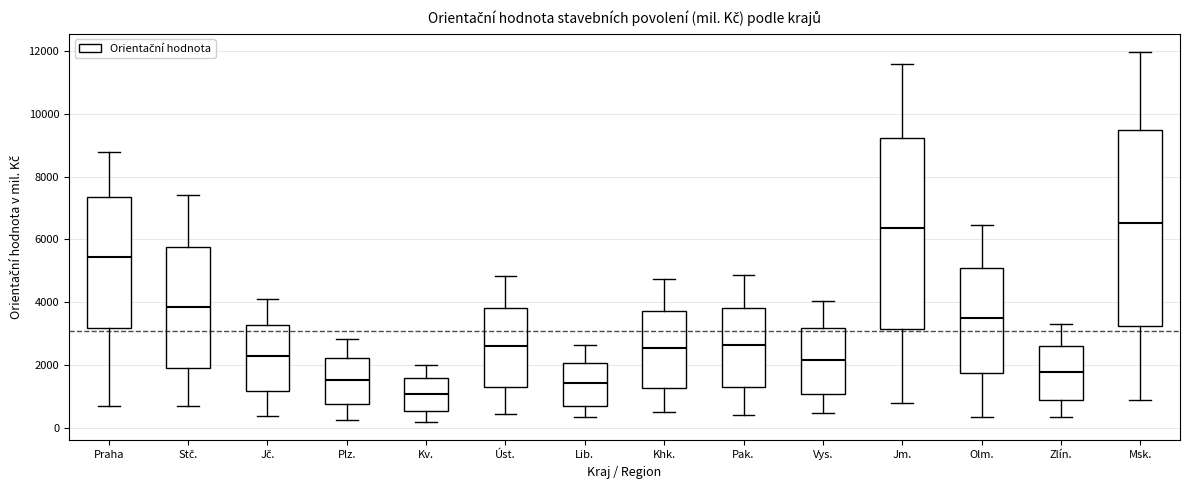

Reading left to right, read every box against the y-axis: the position of its median line, the range the box covers, and the ends of its whiskers. The values are not printed on the chart, so give them approximately, as read against the axis.

Praha: median 5400, box 3200 to 7400, whiskers 600 to 8800
Stč.: median 3800, box 2000 to 5800, whiskers 600 to 7400
Jč.: median 2400, box 1200 to 3200, whiskers 400 to 4200
Plz.: median 1600, box 800 to 2200, whiskers 200 to 2800
Kv.: median 1000, box 600 to 1600, whiskers 200 to 2000
Úst.: median 2600, box 1200 to 3800, whiskers 400 to 4800
Lib.: median 1400, box 800 to 2000, whiskers 400 to 2600
Khk.: median 2600, box 1200 to 3800, whiskers 600 to 4800
Pak.: median 2600, box 1400 to 3800, whiskers 400 to 4800
Vys.: median 2200, box 1000 to 3200, whiskers 400 to 4000
Jm.: median 6400, box 3200 to 9200, whiskers 800 to 11600
Olm.: median 3600, box 1800 to 5200, whiskers 400 to 6400
Zlín.: median 1800, box 800 to 2600, whiskers 400 to 3200
Msk.: median 6600, box 3200 to 9400, whiskers 800 to 12000